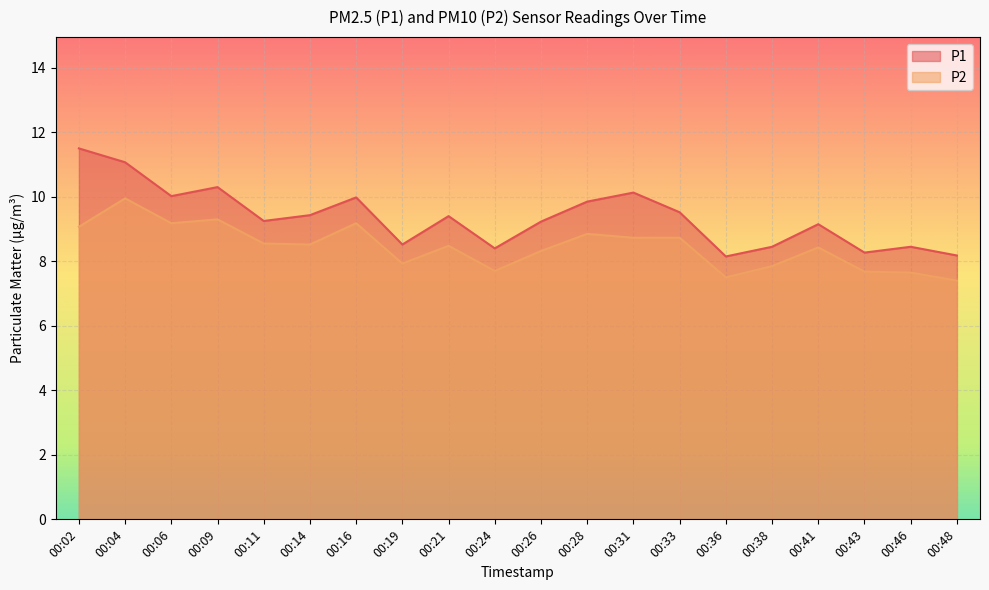

The value of P1 at 00:43 is 8.3. True or false?

True